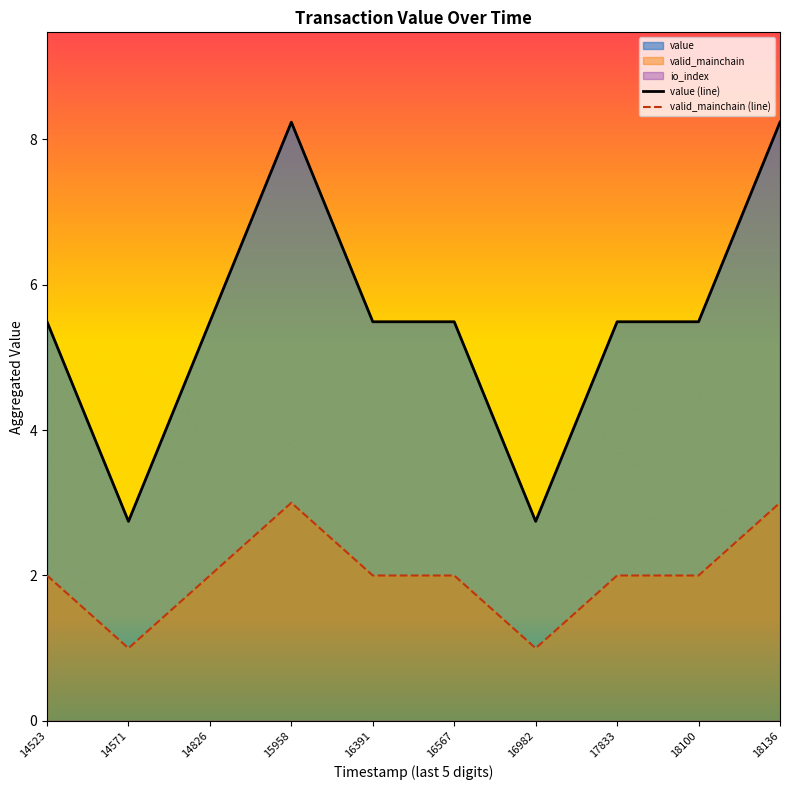

Is it true that value (line) equals 8.2 at 18136?

True